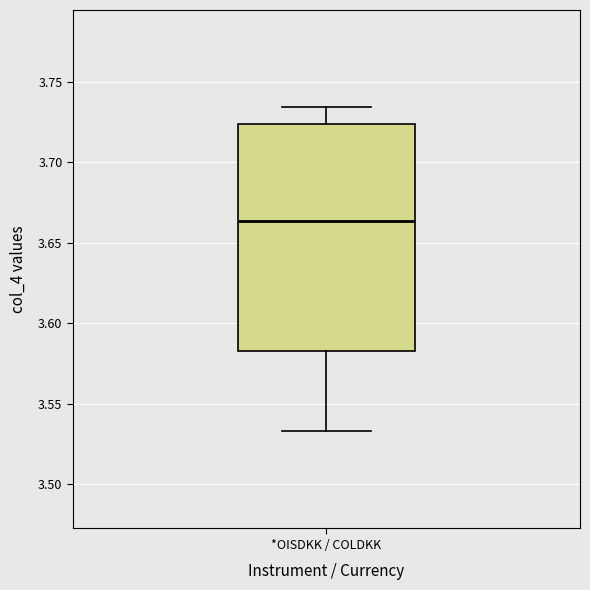

Read this box plot against the y-axis: the position of the median line, the range covered by the box, and the ends of both whiskers. The values are not printed on the chart, so give them approximately, as read against the axis.

median 3.665, box 3.580 to 3.725, whiskers 3.535 to 3.735